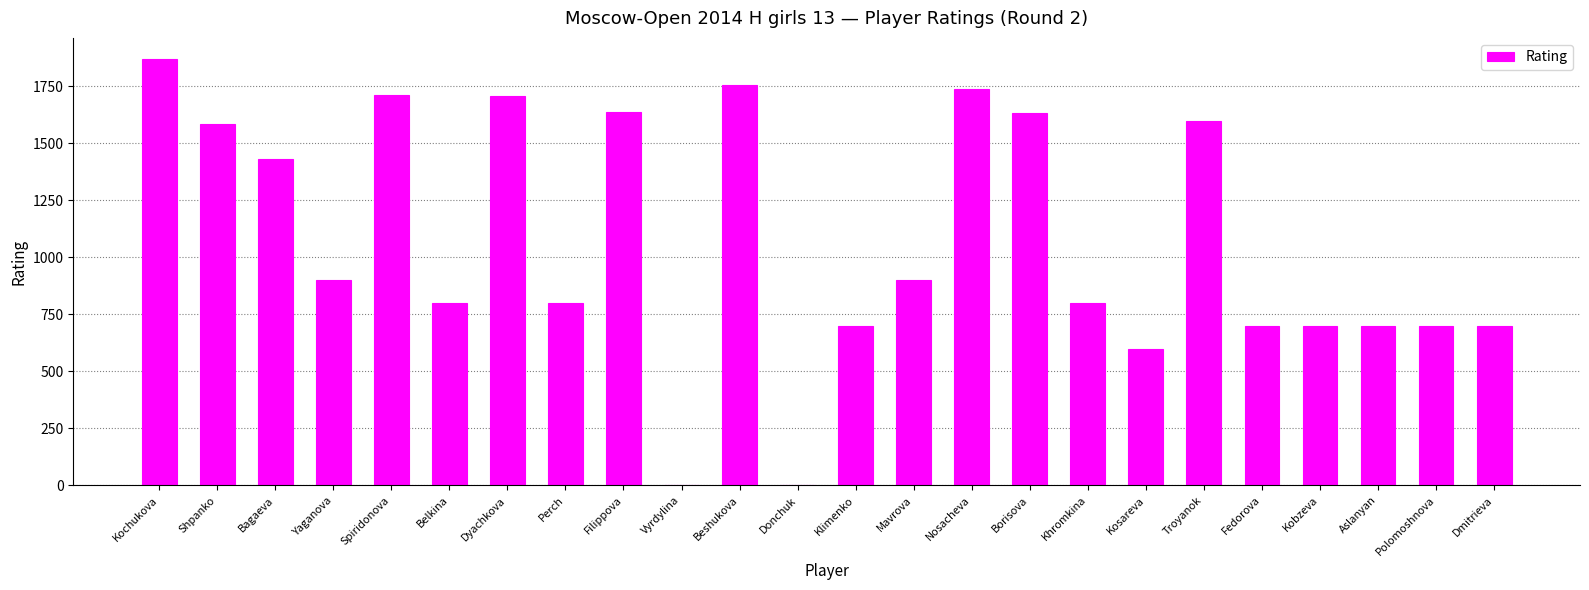

Which label corresponds to the largest value in the chart?

Kochukova